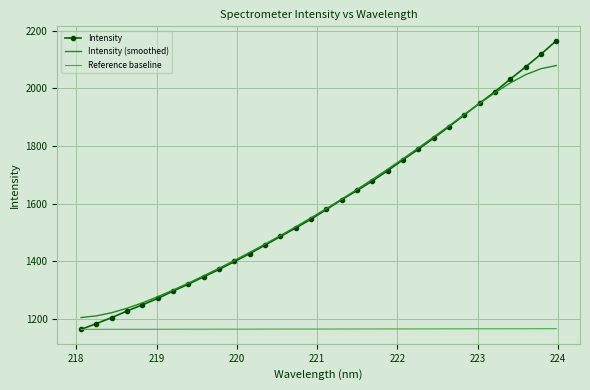

List the series in order of their peak value, lowest first.

Reference baseline, Intensity (smoothed), Intensity